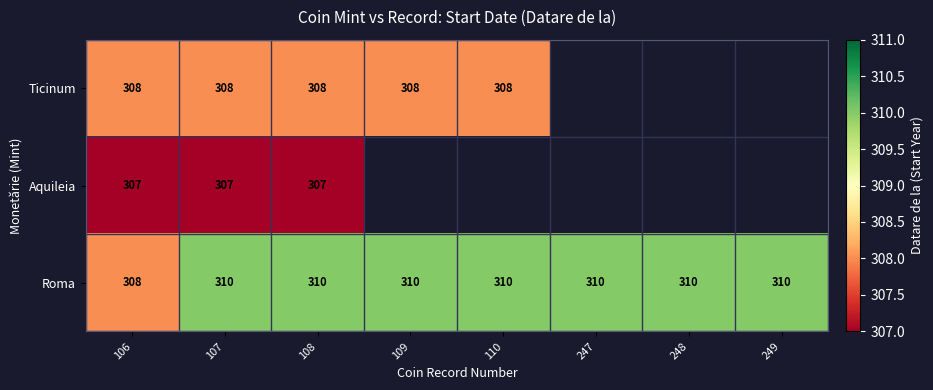

What is the sum of all Roma values?

2478